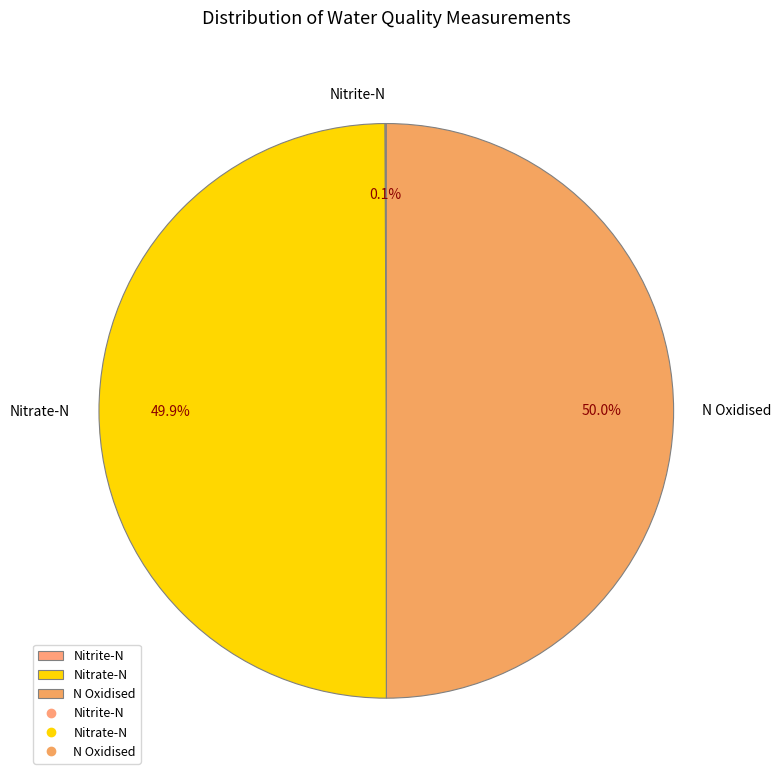

To the nearest percent, what portion does N Oxidised represent?

50%